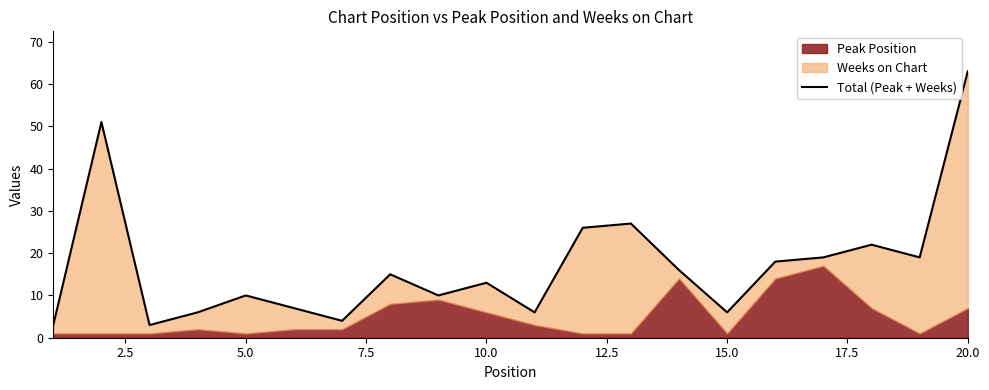

How many values are below 15?

10